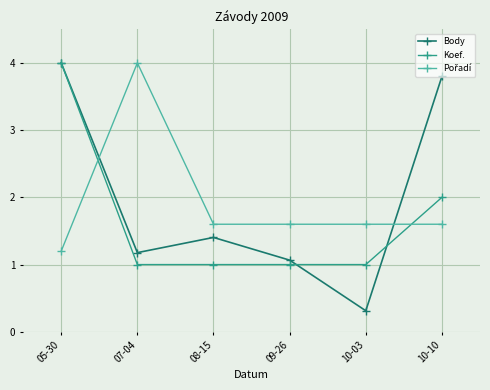

Is it true that Koef. equals 1.0 at 07-04?

True